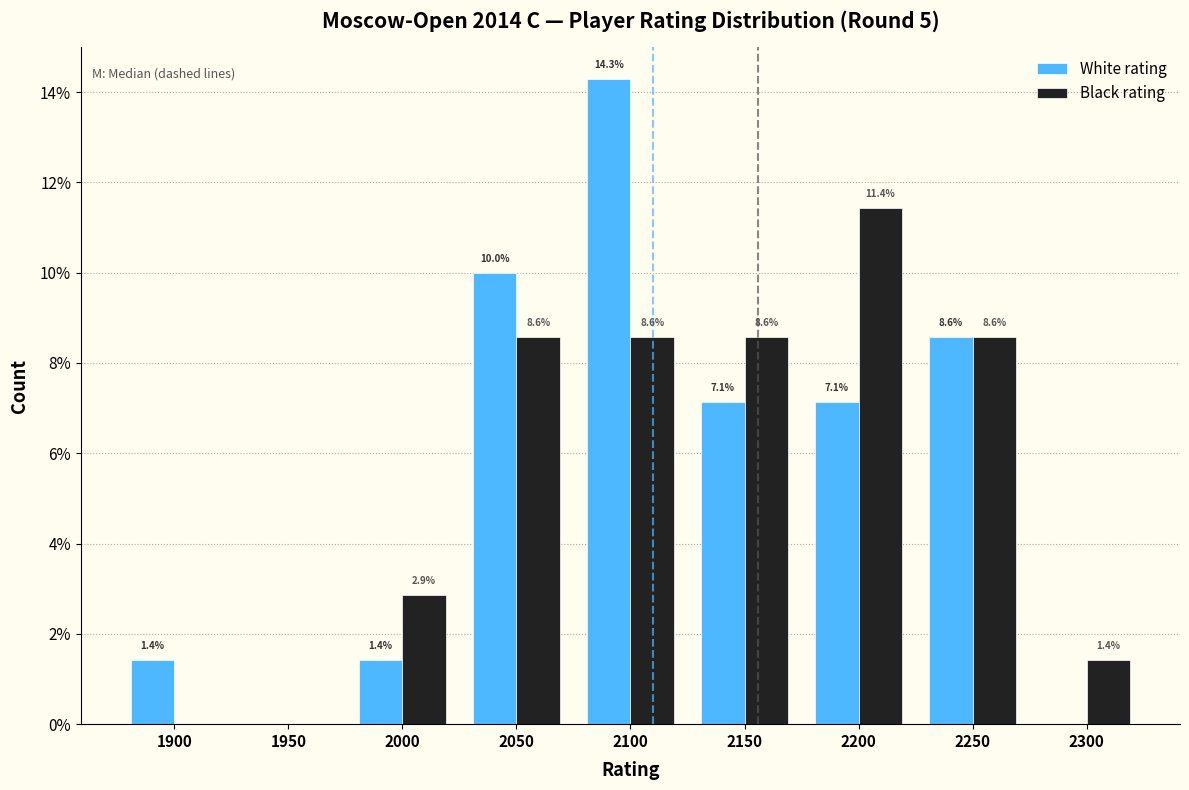

Reading left to right, what are all the values shown in this chart?

White rating: 1900=1.4	1950=0.0	2000=1.4	2050=10.0	2100=14.3	2150=7.1	2200=7.1	2250=8.6	2300=0.0
Black rating: 1900=0.0	1950=0.0	2000=2.9	2050=8.6	2100=8.6	2150=8.6	2200=11.4	2250=8.6	2300=1.4